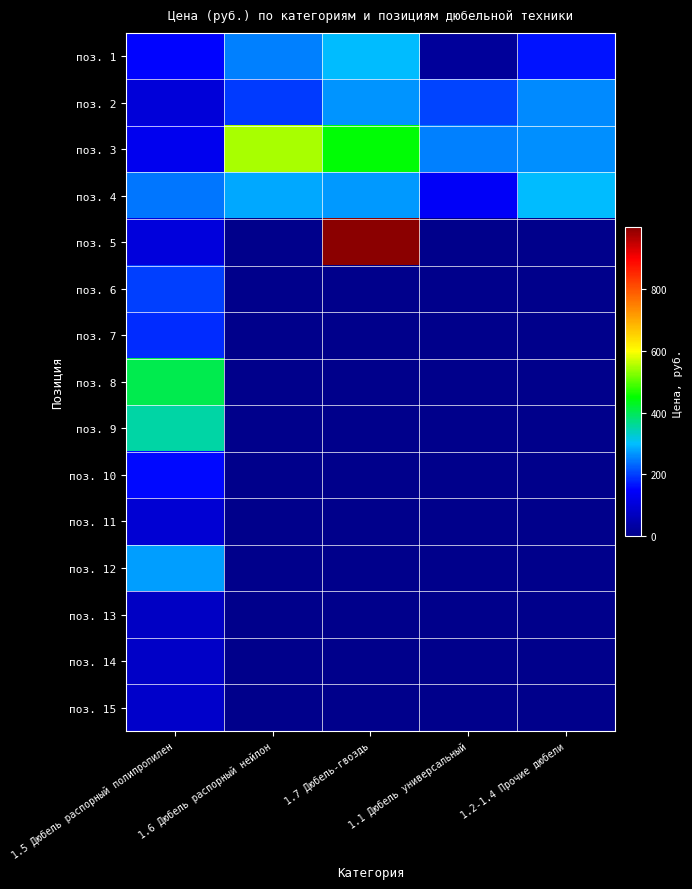

Reading left to right, extract all data points from this chart.

поз. 1: 1.5 Дюбель распорный полипропилен=154.7	1.6 Дюбель распорный нейлон=253.3	1.7 Дюбель-гвоздь=298.0	1.1 Дюбель универсальный=21.1	1.2-1.4 Прочие дюбели=165.5
поз. 2: 1.5 Дюбель распорный полипропилен=103.1	1.6 Дюбель распорный нейлон=198.7	1.7 Дюбель-гвоздь=266.5	1.1 Дюбель универсальный=205.6	1.2-1.4 Прочие дюбели=261.0
поз. 3: 1.5 Дюбель распорный полипропилен=129.5	1.6 Дюбель распорный нейлон=548.6	1.7 Дюбель-гвоздь=446.8	1.1 Дюбель универсальный=252.2	1.2-1.4 Прочие дюбели=262.3
поз. 4: 1.5 Дюбель распорный полипропилен=243.7	1.6 Дюбель распорный нейлон=281.0	1.7 Дюбель-гвоздь=270.6	1.1 Дюбель универсальный=142.0	1.2-1.4 Прочие дюбели=296.6
поз. 5: 1.5 Дюбель распорный полипропилен=108.9	1.6 Дюбель распорный нейлон=0.0	1.7 Дюбель-гвоздь=998.9	1.1 Дюбель универсальный=0.0	1.2-1.4 Прочие дюбели=0.0
поз. 6: 1.5 Дюбель распорный полипропилен=200.8	1.6 Дюбель распорный нейлон=0.0	1.7 Дюбель-гвоздь=0.0	1.1 Дюбель универсальный=0.0	1.2-1.4 Прочие дюбели=0.0
поз. 7: 1.5 Дюбель распорный полипропилен=184.5	1.6 Дюбель распорный нейлон=0.0	1.7 Дюбель-гвоздь=0.0	1.1 Дюбель универсальный=0.0	1.2-1.4 Прочие дюбели=0.0
поз. 8: 1.5 Дюбель распорный полипропилен=403.6	1.6 Дюбель распорный нейлон=0.0	1.7 Дюбель-гвоздь=0.0	1.1 Дюбель универсальный=0.0	1.2-1.4 Прочие дюбели=0.0
поз. 9: 1.5 Дюбель распорный полипропилен=351.4	1.6 Дюбель распорный нейлон=0.0	1.7 Дюбель-гвоздь=0.0	1.1 Дюбель универсальный=0.0	1.2-1.4 Прочие дюбели=0.0
поз. 10: 1.5 Дюбель распорный полипропилен=157.0	1.6 Дюбель распорный нейлон=0.0	1.7 Дюбель-гвоздь=0.0	1.1 Дюбель универсальный=0.0	1.2-1.4 Прочие дюбели=0.0
поз. 11: 1.5 Дюбель распорный полипропилен=96.2	1.6 Дюбель распорный нейлон=0.0	1.7 Дюбель-гвоздь=0.0	1.1 Дюбель универсальный=0.0	1.2-1.4 Прочие дюбели=0.0
поз. 12: 1.5 Дюбель распорный полипропилен=275.0	1.6 Дюбель распорный нейлон=0.0	1.7 Дюбель-гвоздь=0.0	1.1 Дюбель универсальный=0.0	1.2-1.4 Прочие дюбели=0.0
поз. 13: 1.5 Дюбель распорный полипропилен=75.6	1.6 Дюбель распорный нейлон=0.0	1.7 Дюбель-гвоздь=0.0	1.1 Дюбель универсальный=0.0	1.2-1.4 Прочие дюбели=0.0
поз. 14: 1.5 Дюбель распорный полипропилен=79.0	1.6 Дюбель распорный нейлон=0.0	1.7 Дюбель-гвоздь=0.0	1.1 Дюбель универсальный=0.0	1.2-1.4 Прочие дюбели=0.0
поз. 15: 1.5 Дюбель распорный полипропилен=84.8	1.6 Дюбель распорный нейлон=0.0	1.7 Дюбель-гвоздь=0.0	1.1 Дюбель универсальный=0.0	1.2-1.4 Прочие дюбели=0.0